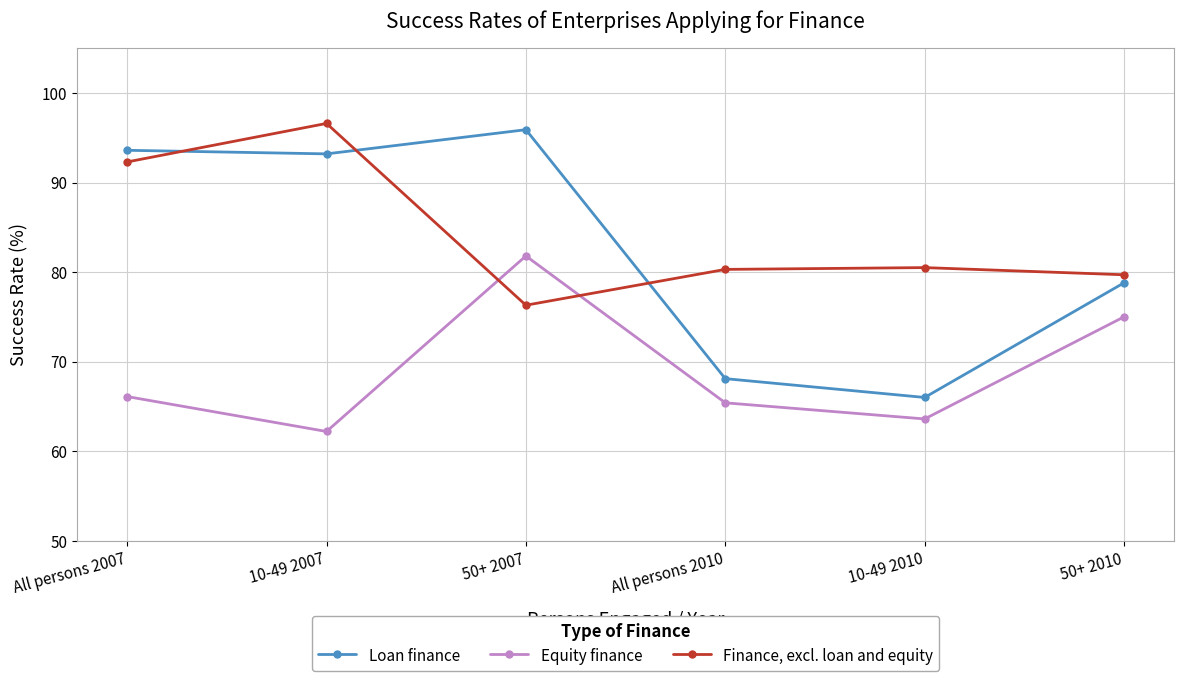

At how many categories does at least one series exceed 86?

3